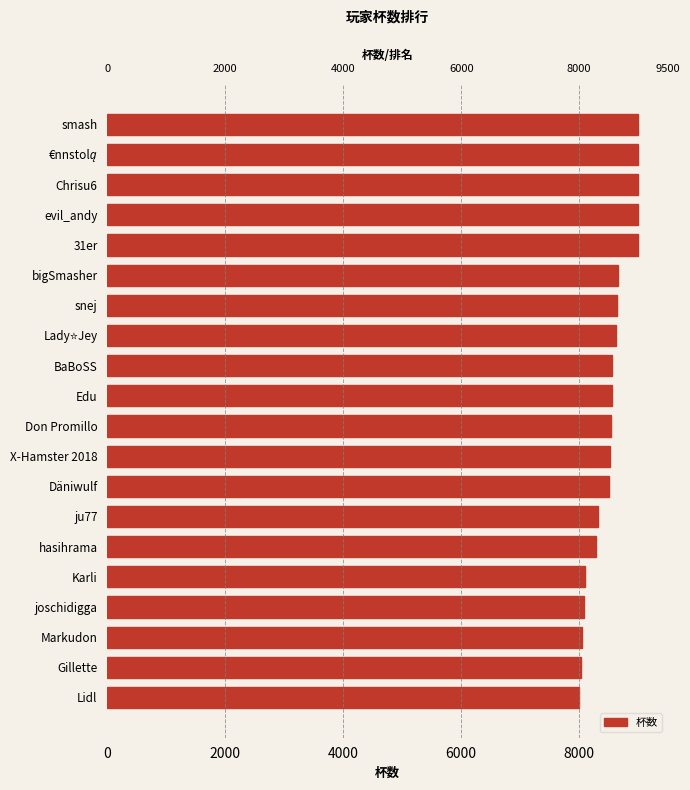

What is the difference between the maximum and minimum values?

1000